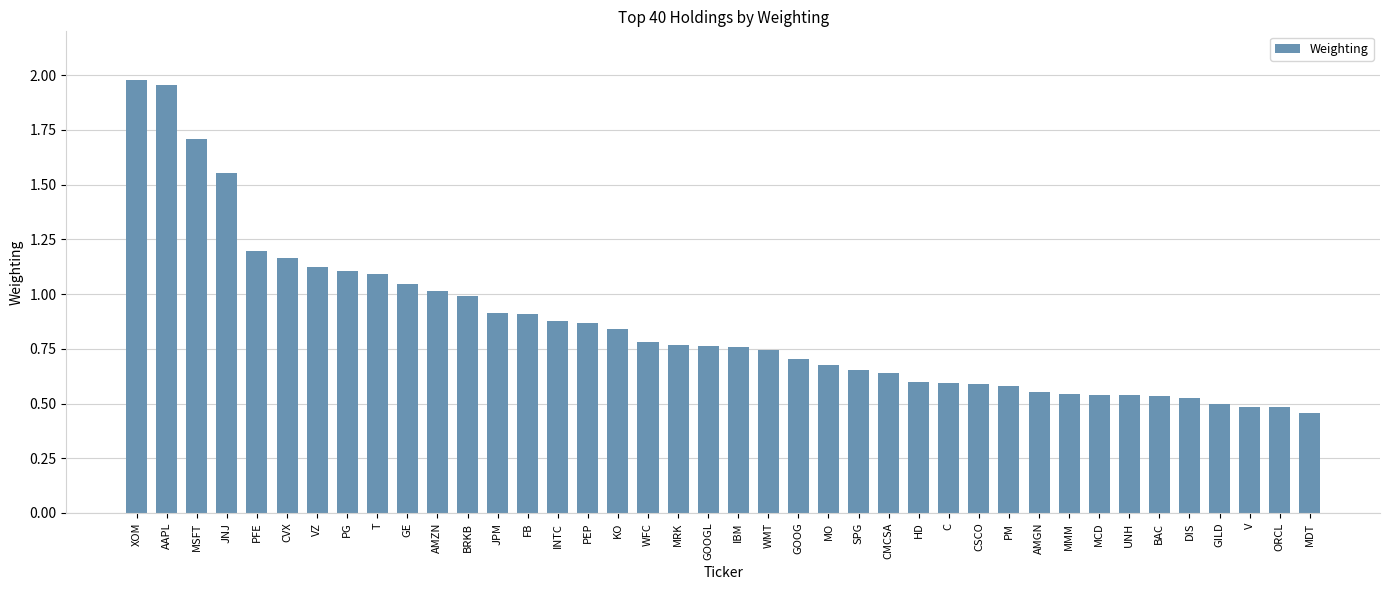

True or false: the data shows 0.8 at WFC.

True